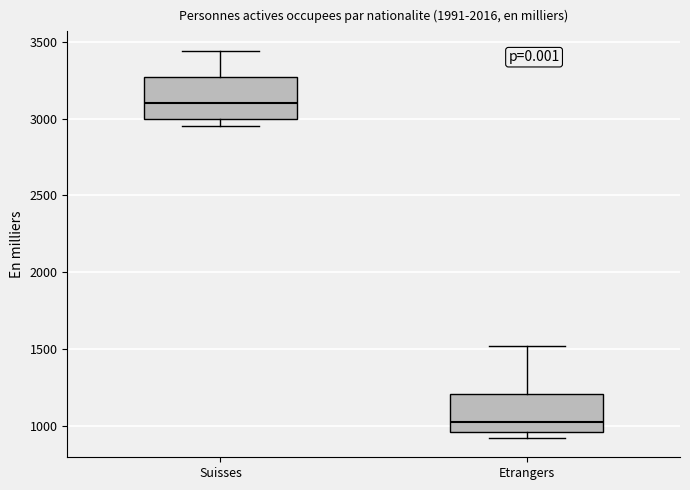

Reading left to right, transcribe this box plot: for each box, give where its median line is, the range the box spans, and where its two whiskers end, as read against the y-axis. The values are not printed on the chart, so give them approximately, as read against the axis.

Suisses: median 3100, box 3000 to 3250, whiskers 2950 to 3450
Etrangers: median 1050, box 950 to 1200, whiskers 900 to 1500